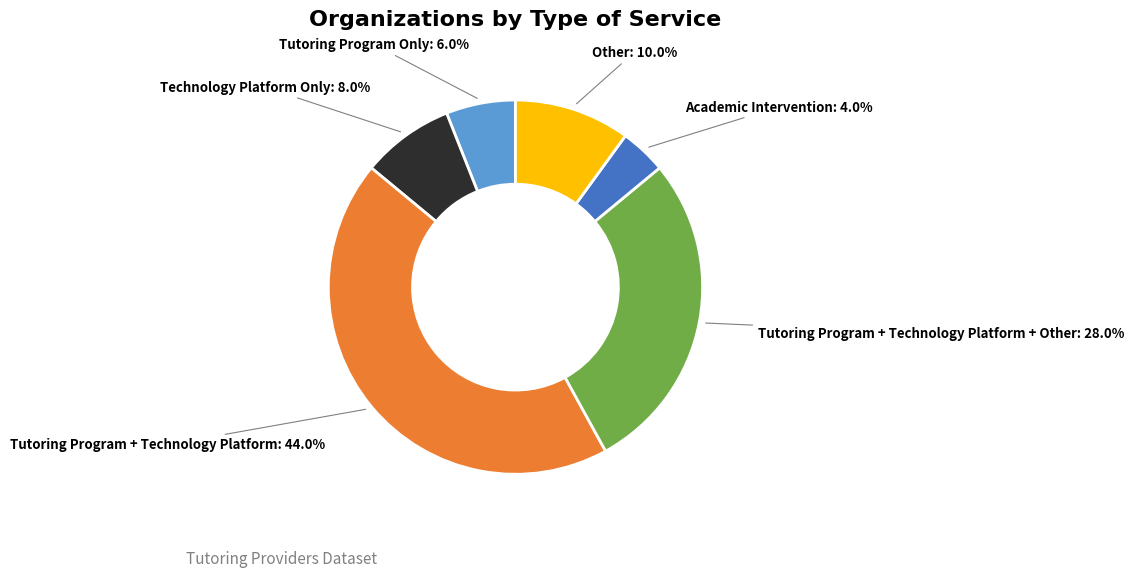

To the nearest percent, what is the difference between the largest and smallest slice percentages?

40%